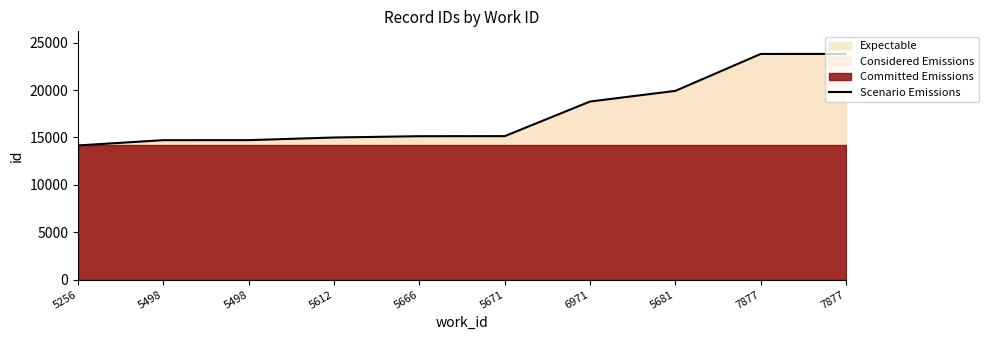

Reading left to right, extract all data points from this chart.

14157	14715	14717	14996	15133	15139	18792	19915	23812	23816